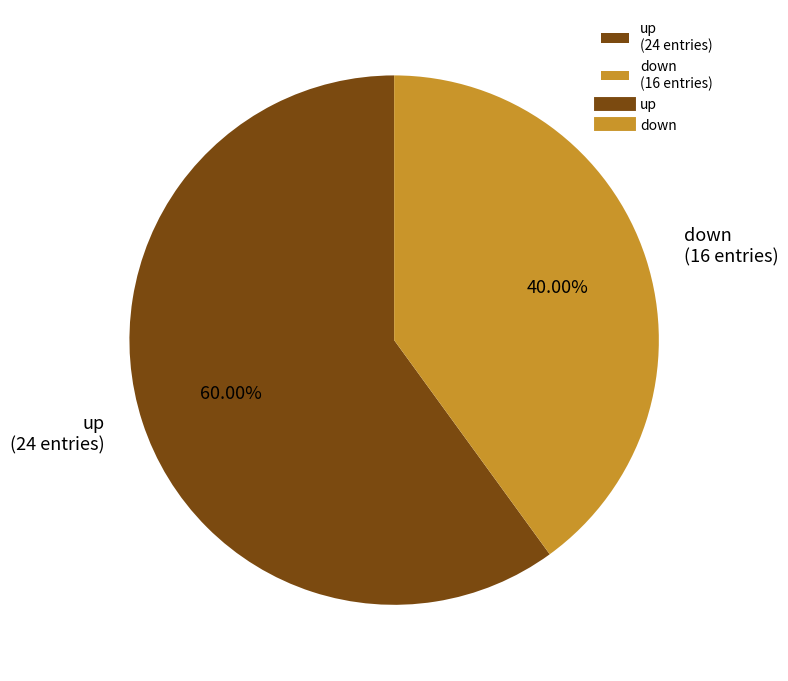

To the nearest percent, what is the difference between the largest and smallest slice percentages?

20%